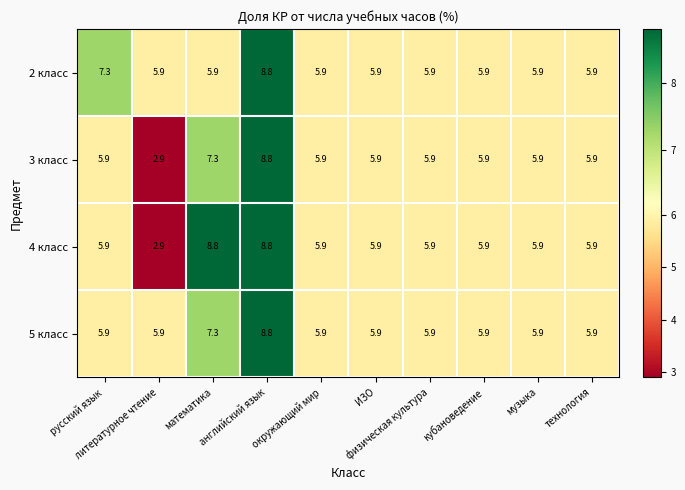

What is the lowest value of the 5 класс series?

5.9